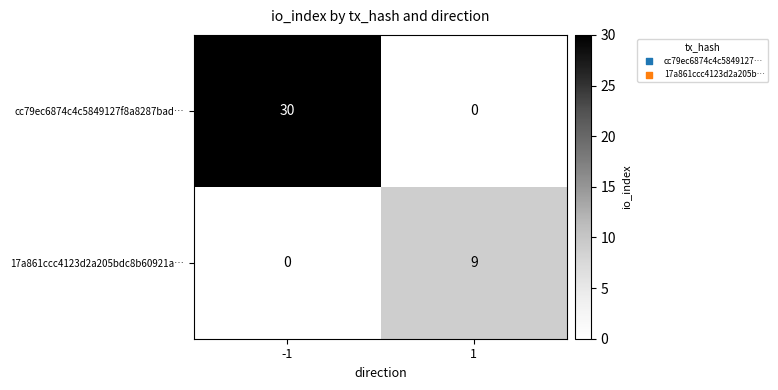

What is the difference between the maximum and minimum values in the cc79ec6874c4c5849127f8a8287bad… series?

30